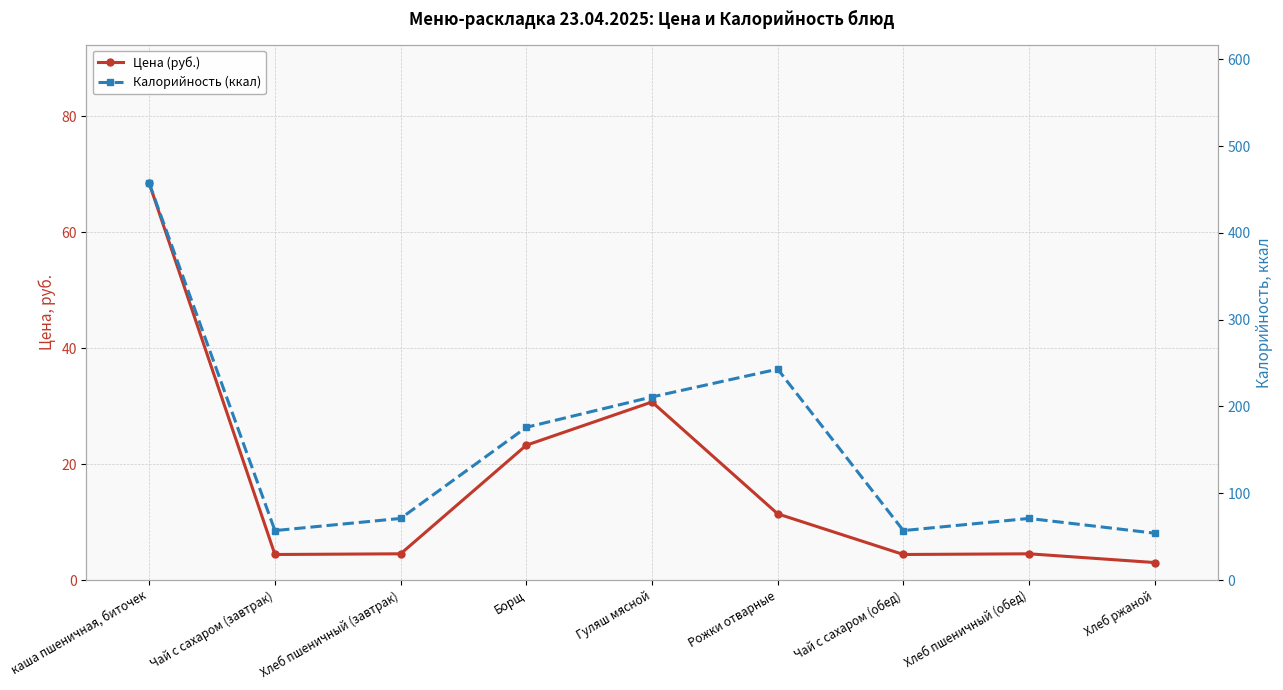

What is the difference between the second highest and second lowest values in the Цена (руб.) series?

26.3